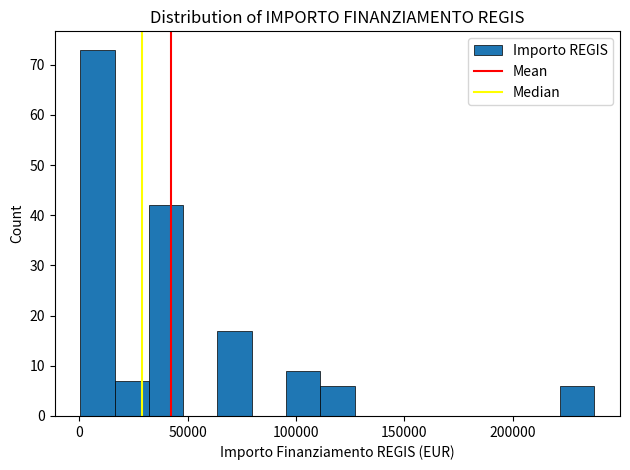

Read against the x-axis, roughly where is the centre of the tallest bar?

10000